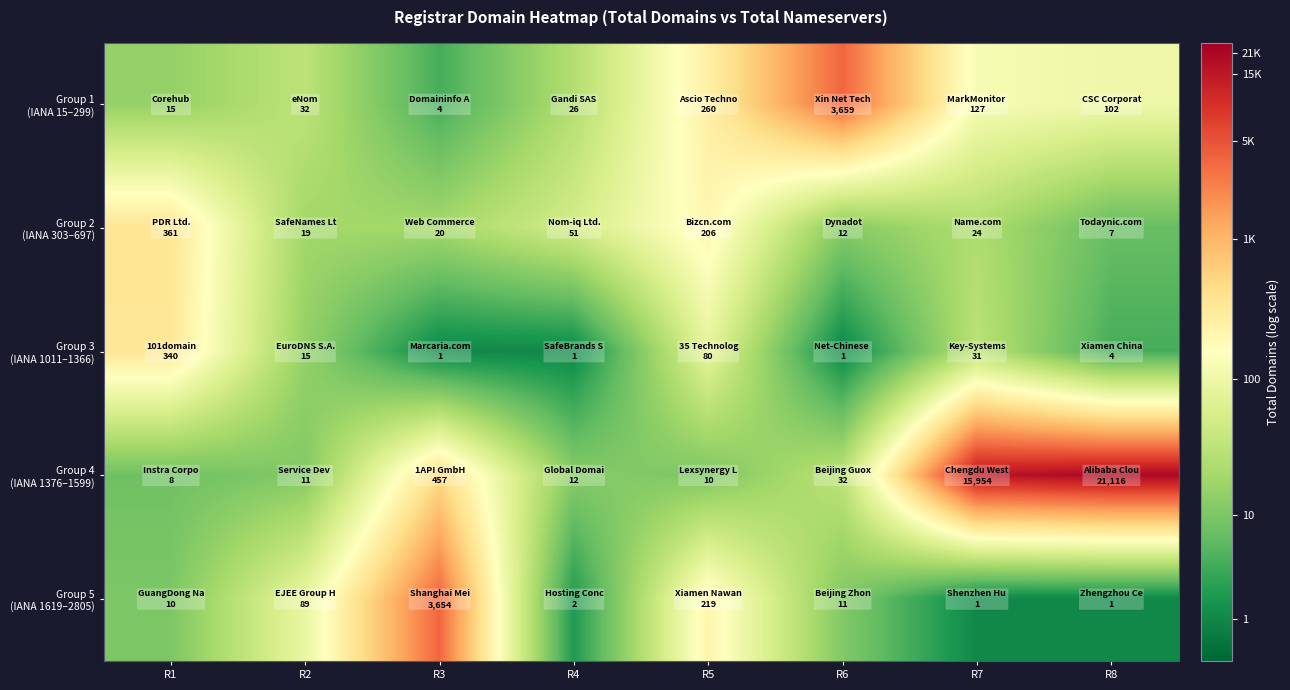

List the series in order of their peak value, highest first.

Group 4 (IANA 1376–1599), Group 1 (IANA 15–299), Group 5 (IANA 1619–2805), Group 2 (IANA 303–697), Group 3 (IANA 1011–1366)